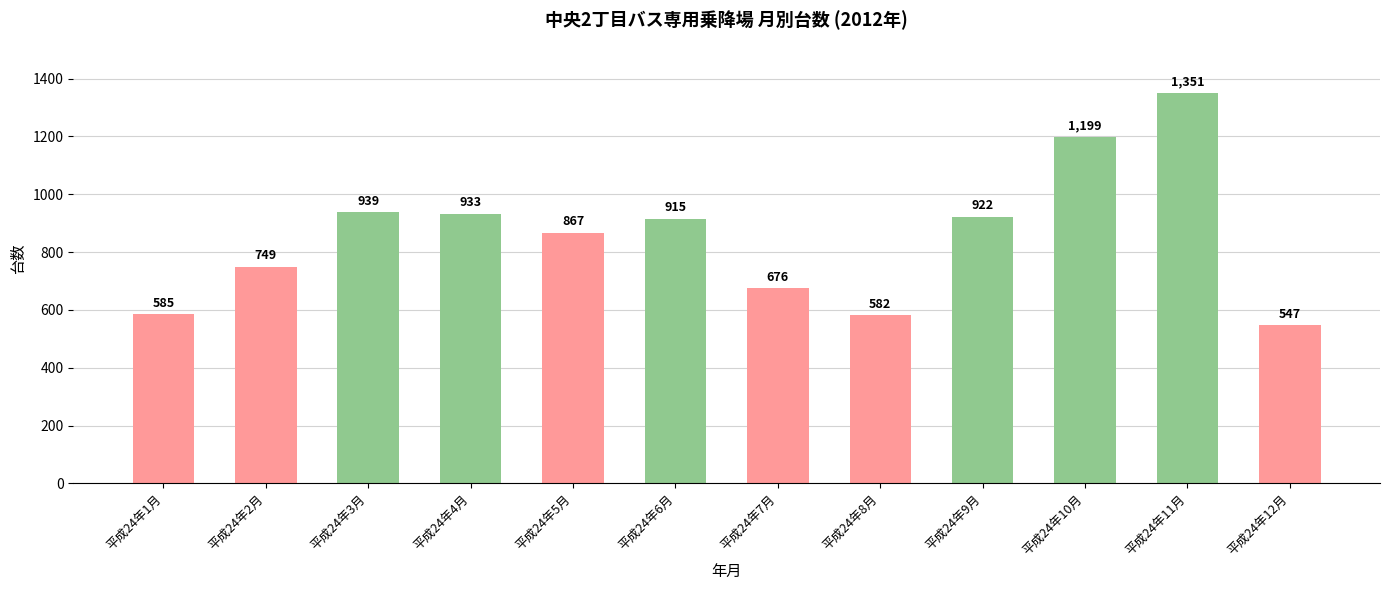

The value at 平成24年8月 is 582. True or false?

True